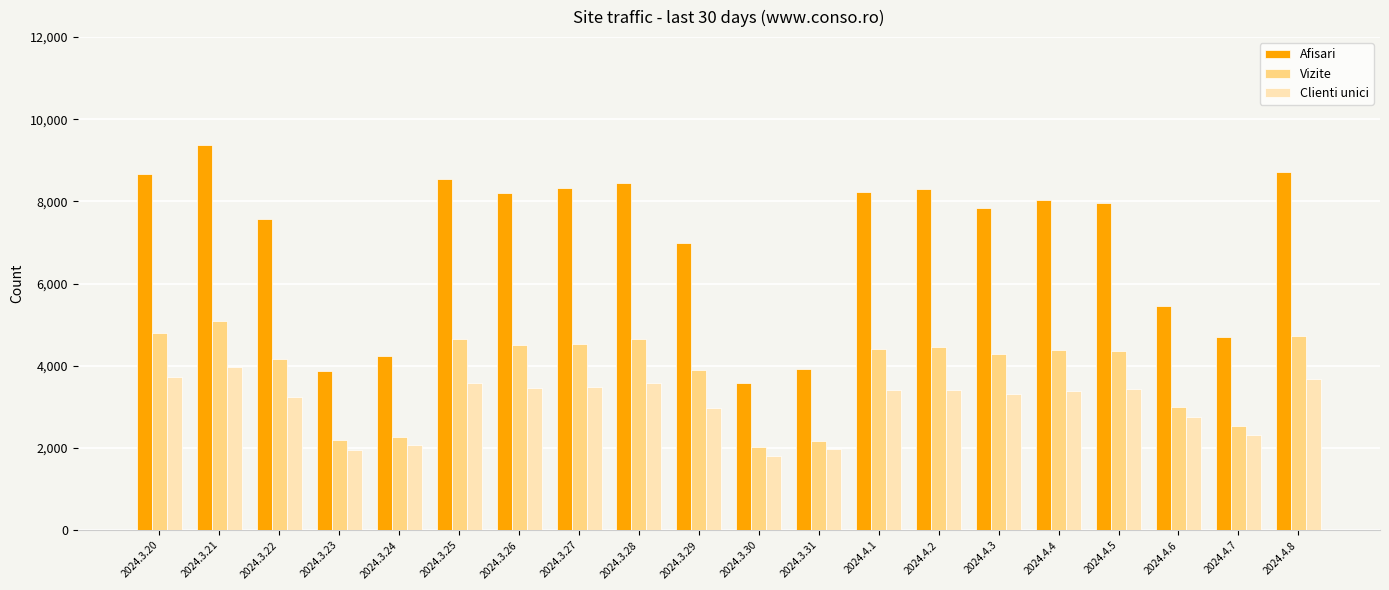

What is the total value across all series at 2024.3.22?

14977